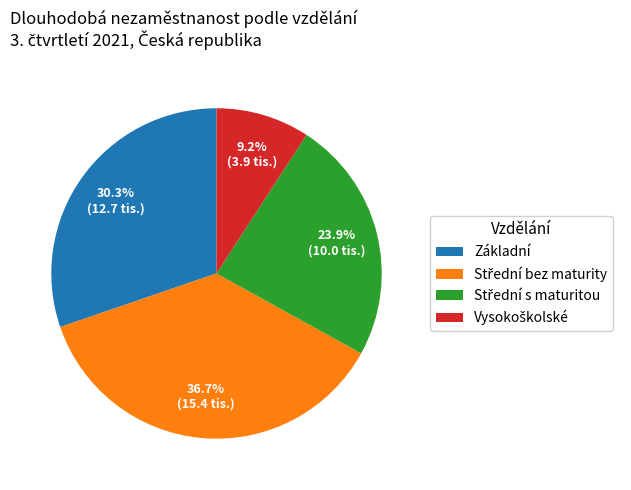

Does any single category account for the majority?

No